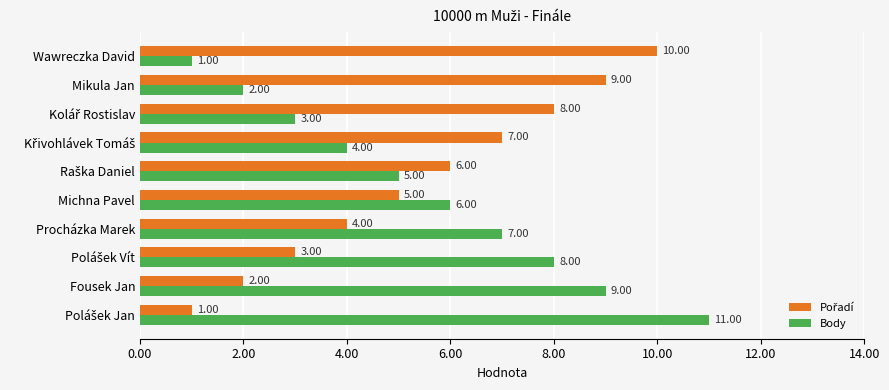

Which series has the widest spread of values?

Body